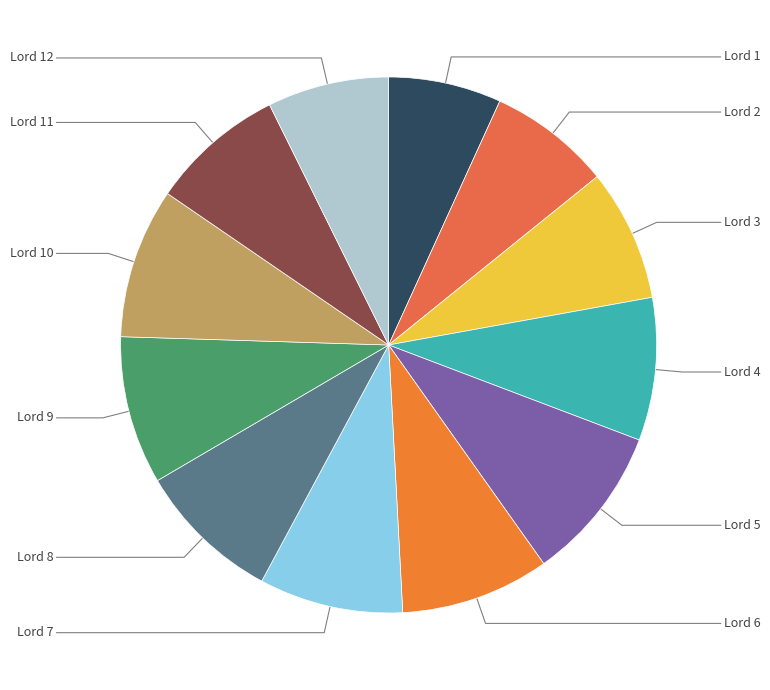

Rank the categories by value from highest to lowest.

Lord 5, Lord 10, Lord 6, Lord 9, Lord 8, Lord 7, Lord 4, Lord 11, Lord 3, Lord 2, Lord 12, Lord 1